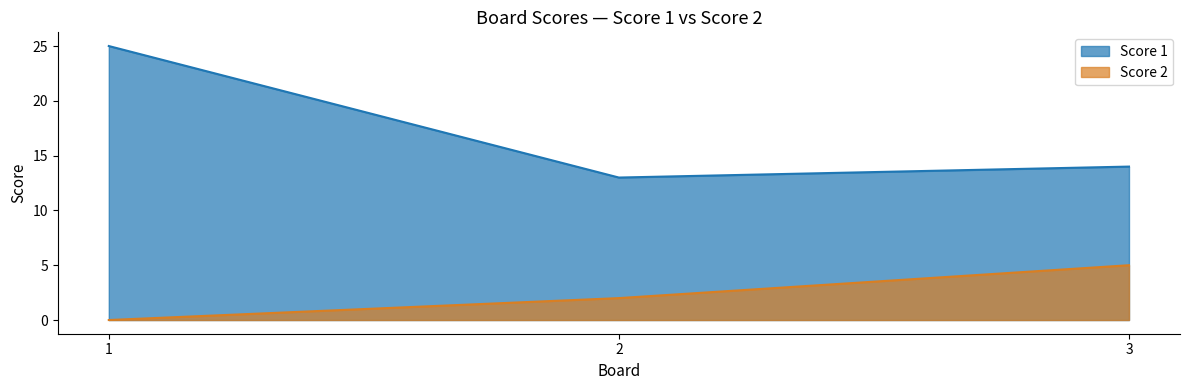

What is the average value of the Score 2 series?

2